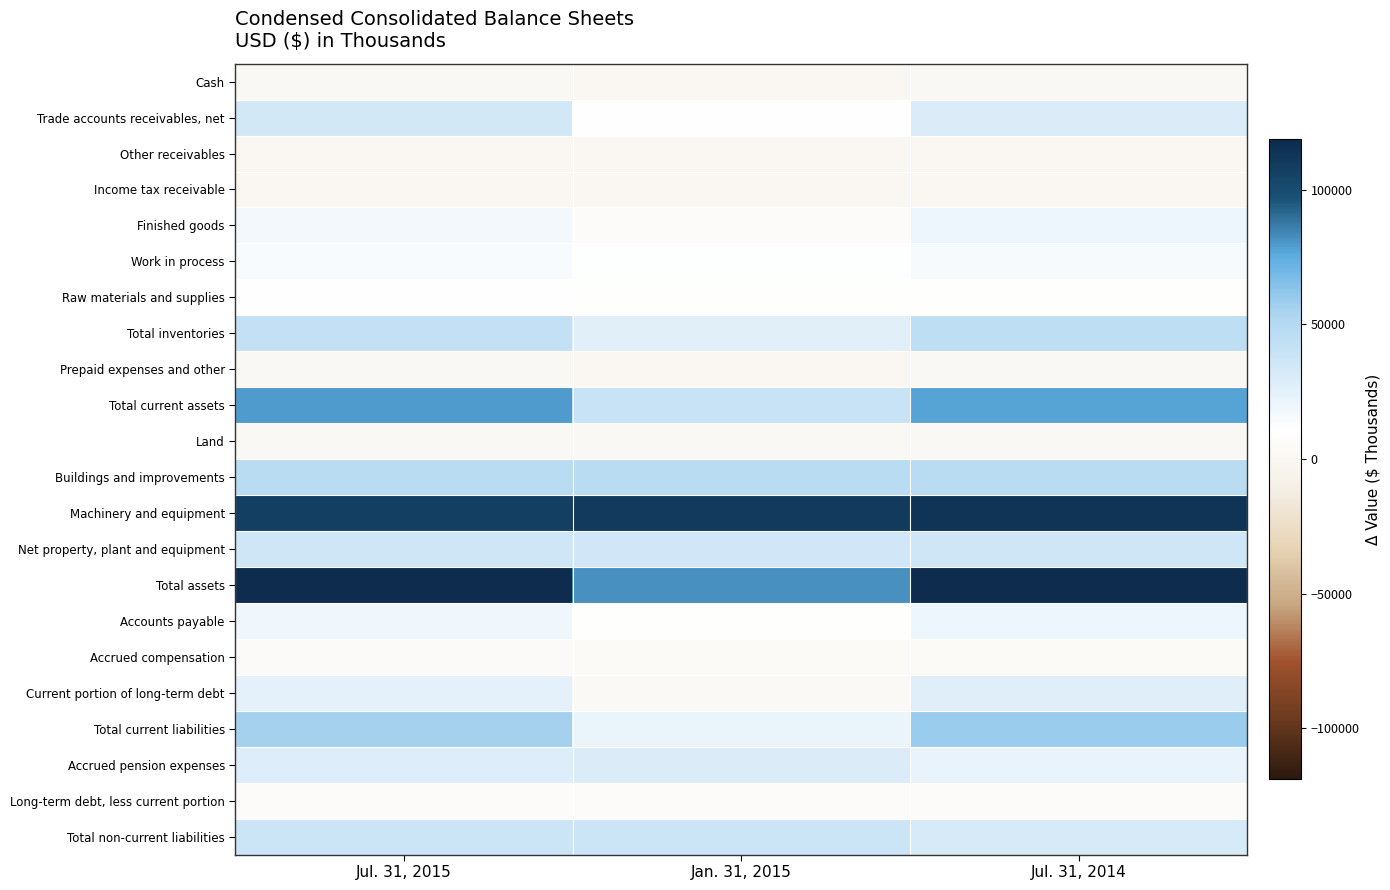

At which category is the sum across all series the highest?

Jul. 31, 2014